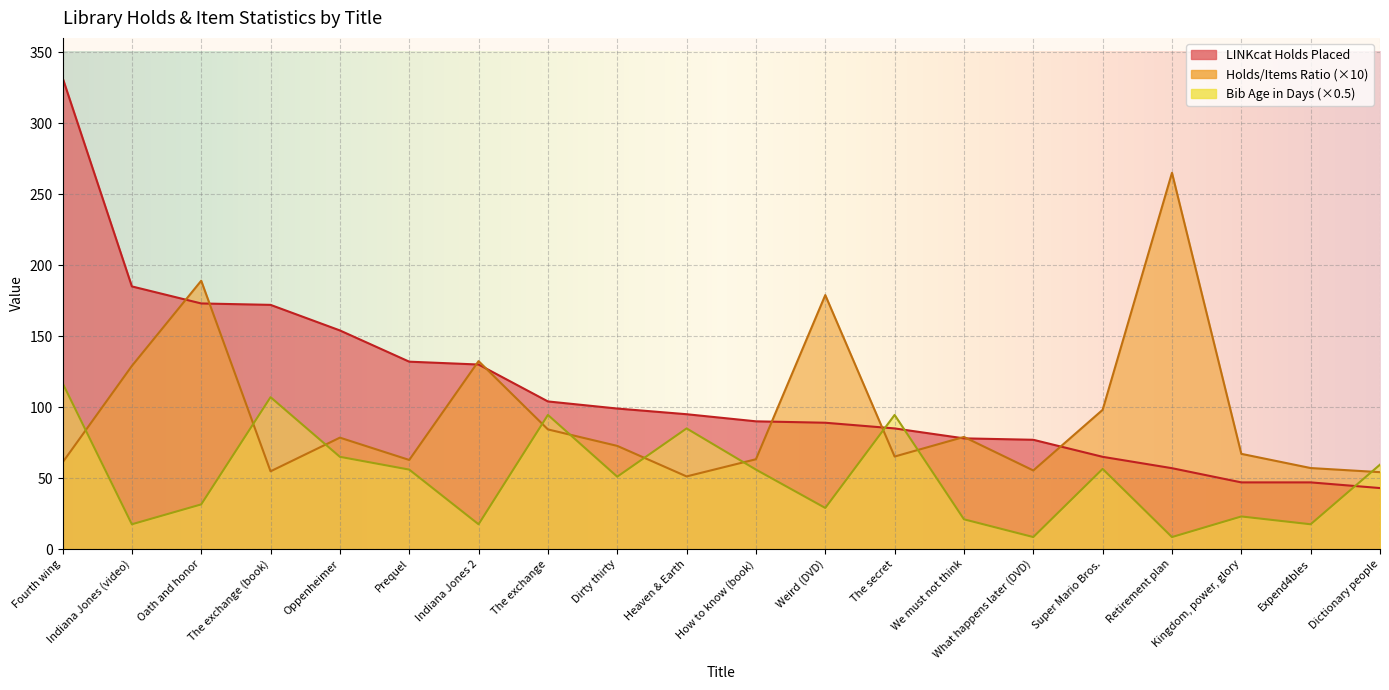

Reading left to right, extract all data points from this chart.

LINKcat Holds Placed: Fourth wing=332.0	Indiana Jones (video)=185.0	Oath and honor=173.0	The exchange (book)=172.0	Oppenheimer=154.0	Prequel=132.0	Indiana Jones 2=130.0	The exchange=104.0	Dirty thirty=99.0	Heaven & Earth=95.0	How to know (book)=90.0	Weird (DVD)=89.0	The secret=85.0	We must not think=78.0	What happens later (DVD)=77.0	Super Mario Bros.=65.0	Retirement plan=57.0	Kingdom, power, glory=47.0	Expend4bles=47.0	Dictionary people=43.0
LINKcat bib holds/items ratio: Fourth wing=61.0	Indiana Jones (video)=129.0	Oath and honor=189.0	The exchange (book)=54.8	Oppenheimer=78.5	Prequel=62.8	Indiana Jones 2=132.4	The exchange=84.3	Dirty thirty=72.7	Heaven & Earth=51.2	How to know (book)=63.3	Weird (DVD)=178.9	The secret=65.2	We must not think=79.0	What happens later (DVD)=55.4	Super Mario Bros.=98.1	Retirement plan=265.0	Kingdom, power, glory=67.1	Expend4bles=57.1	Dictionary people=54.2
Bib age (days): Fourth wing=117.0	Indiana Jones (video)=17.5	Oath and honor=31.5	The exchange (book)=107.0	Oppenheimer=65.0	Prequel=56.0	Indiana Jones 2=17.5	The exchange=94.5	Dirty thirty=51.0	Heaven & Earth=85.0	How to know (book)=56.0	Weird (DVD)=29.0	The secret=94.5	We must not think=21.0	What happens later (DVD)=8.5	Super Mario Bros.=56.5	Retirement plan=8.5	Kingdom, power, glory=23.0	Expend4bles=17.5	Dictionary people=59.5